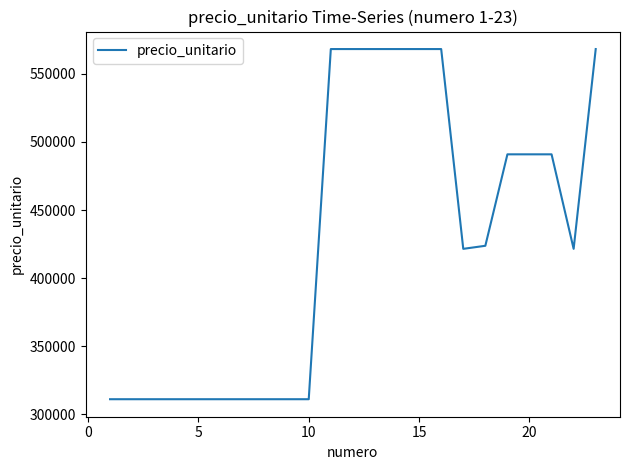

What is the greatest value displayed?

568247